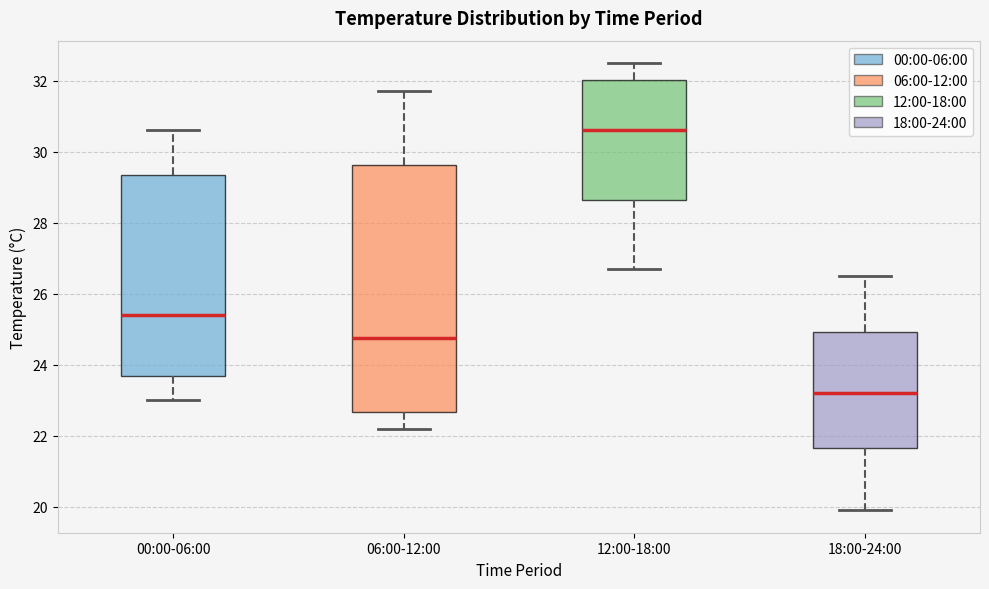

Comparing the boxes themselves (not the whiskers), which one is the tallest?

06:00-12:00